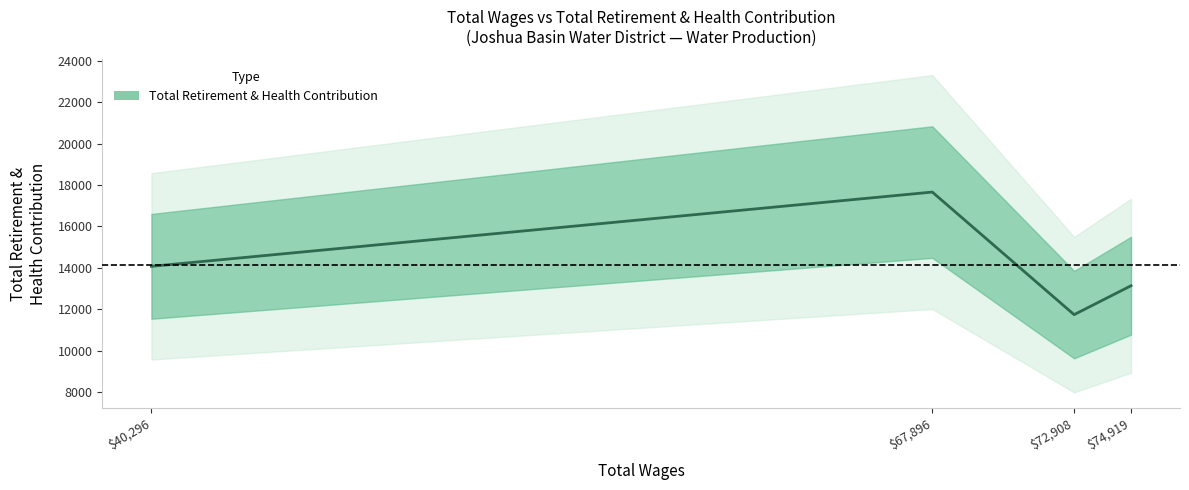

Rank the categories by value from lowest to highest.

72908.0, 74919.0, 40296.0, 67896.0